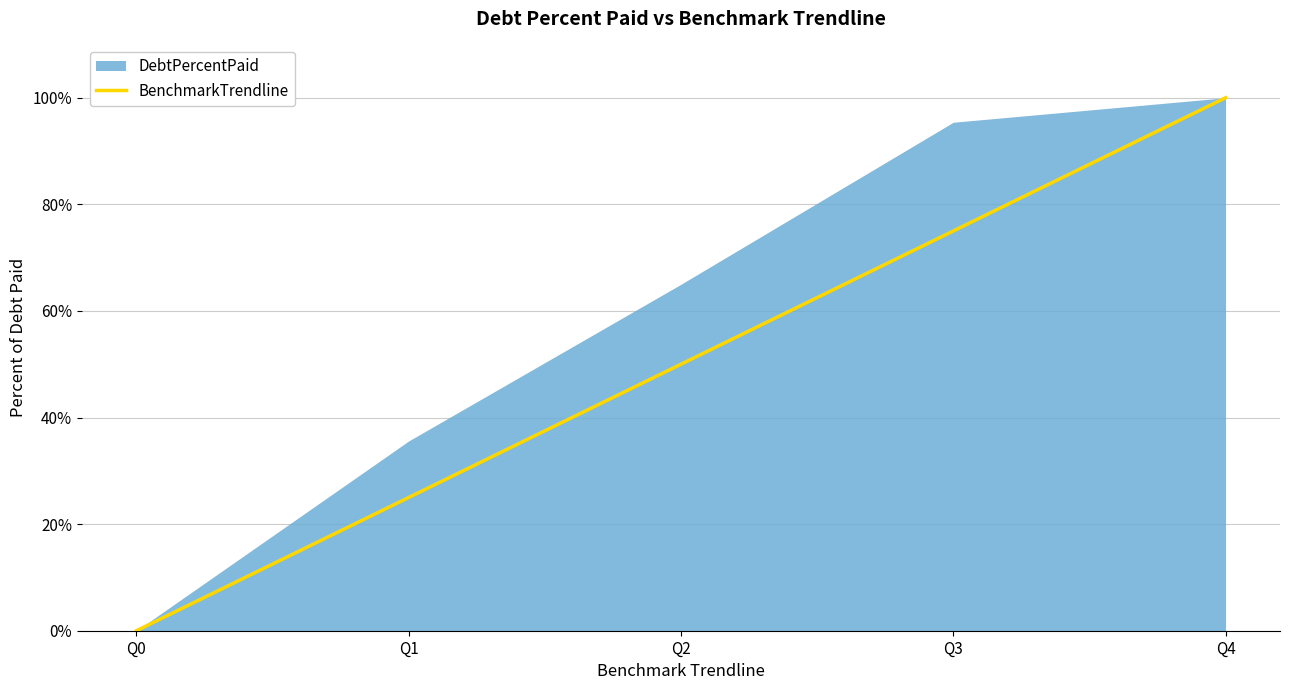

What is the difference between the highest and lowest values at Q1?

10.6